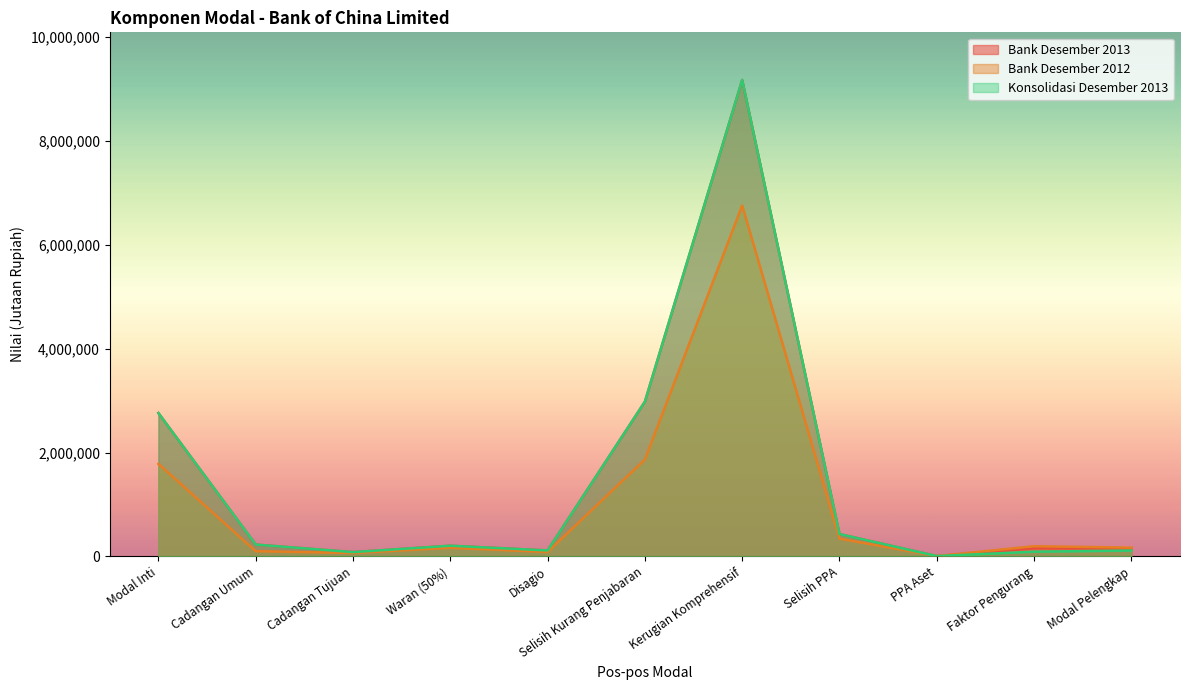

What is the greatest value displayed?

9171974